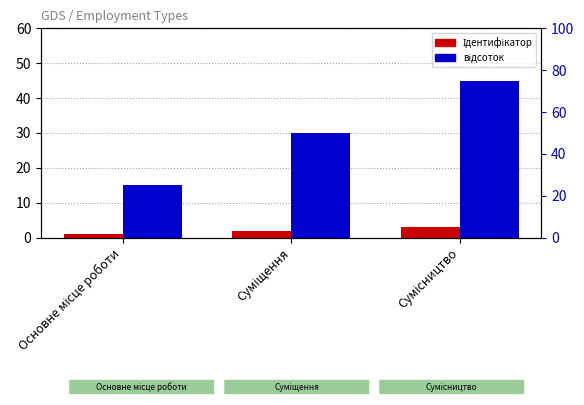

Reading left to right, extract all data points from this chart.

Ідентифікатор: 1	2	3
відсоток: 25	50	75